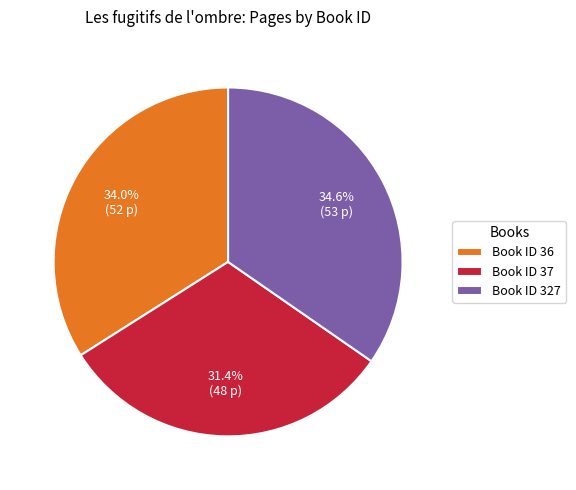

What is the smallest slice in the pie chart?

Book ID 37